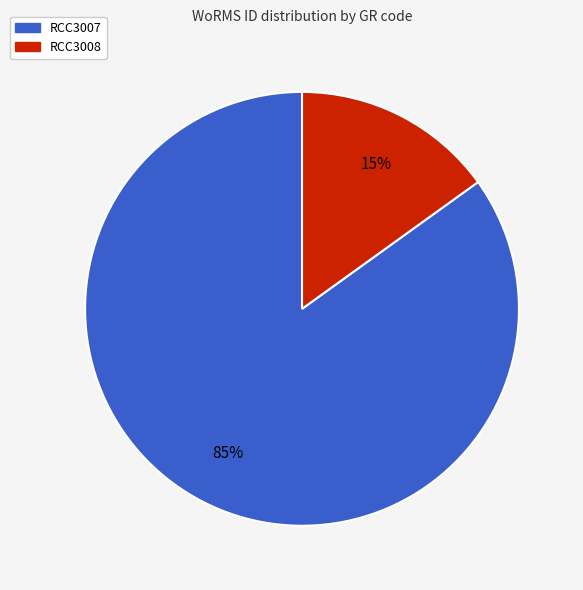

What percentage is the RCC3007 slice, to the nearest percent?

85%